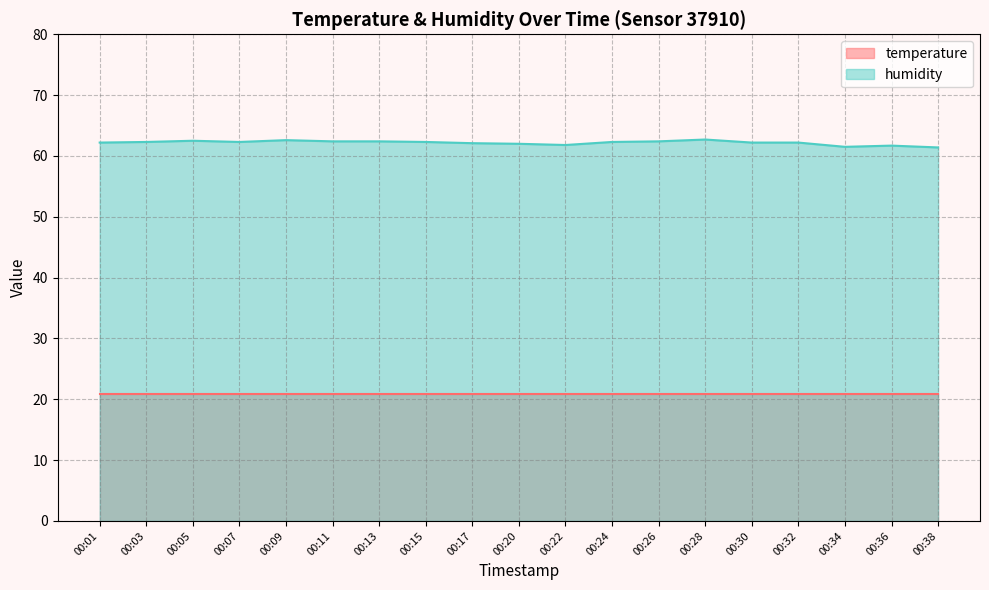

Read the temperature (line) value at 00:26.

20.9